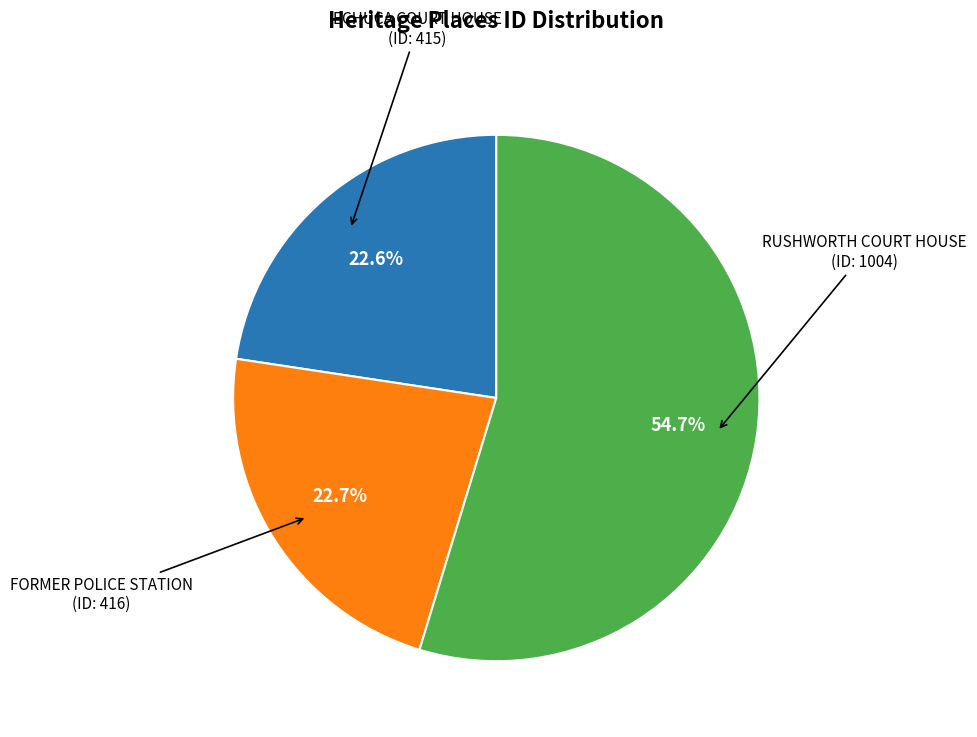

Is there a majority slice in this chart?

Yes